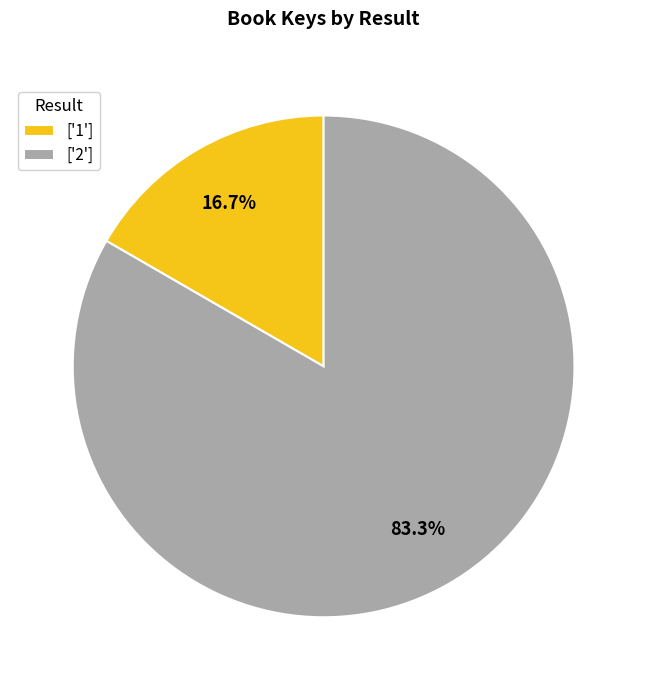

How many segments does this pie chart have?

2